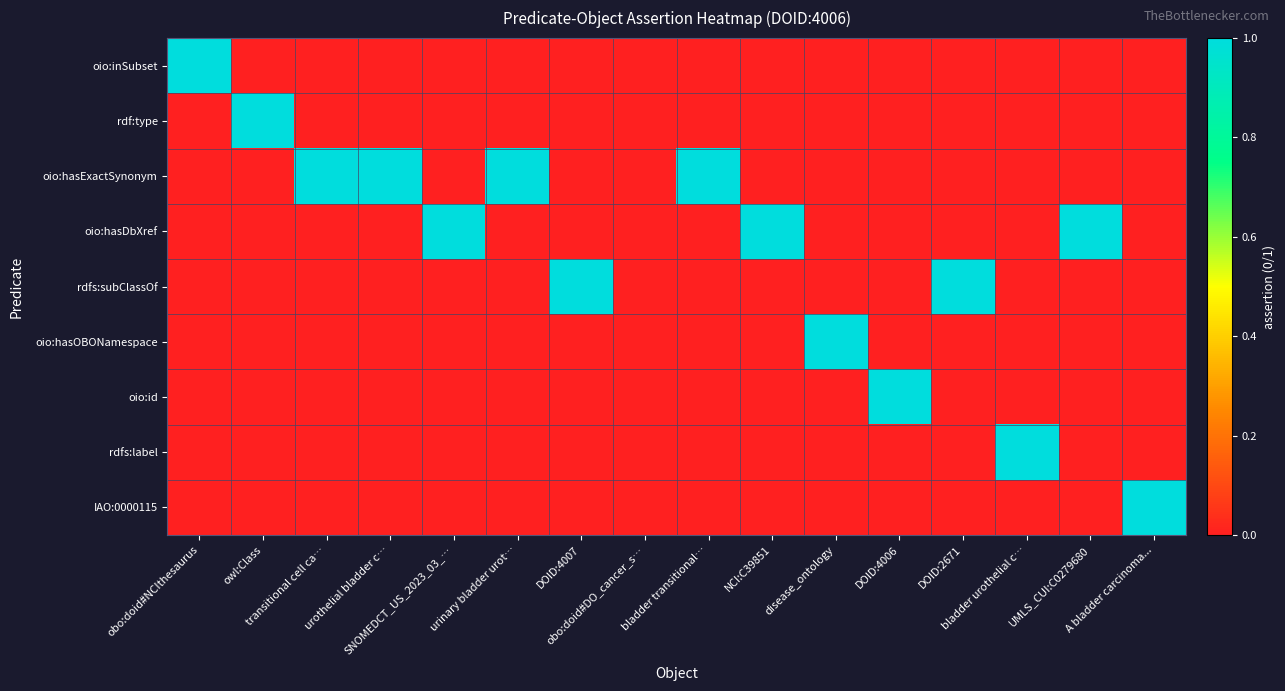

Rank the series at owl:Class from lowest to highest value.

oio:inSubset, oio:hasExactSynonym, oio:hasDbXref, rdfs:subClassOf, oio:hasOBONamespace, oio:id, rdfs:label, IAO:0000115, rdf:type